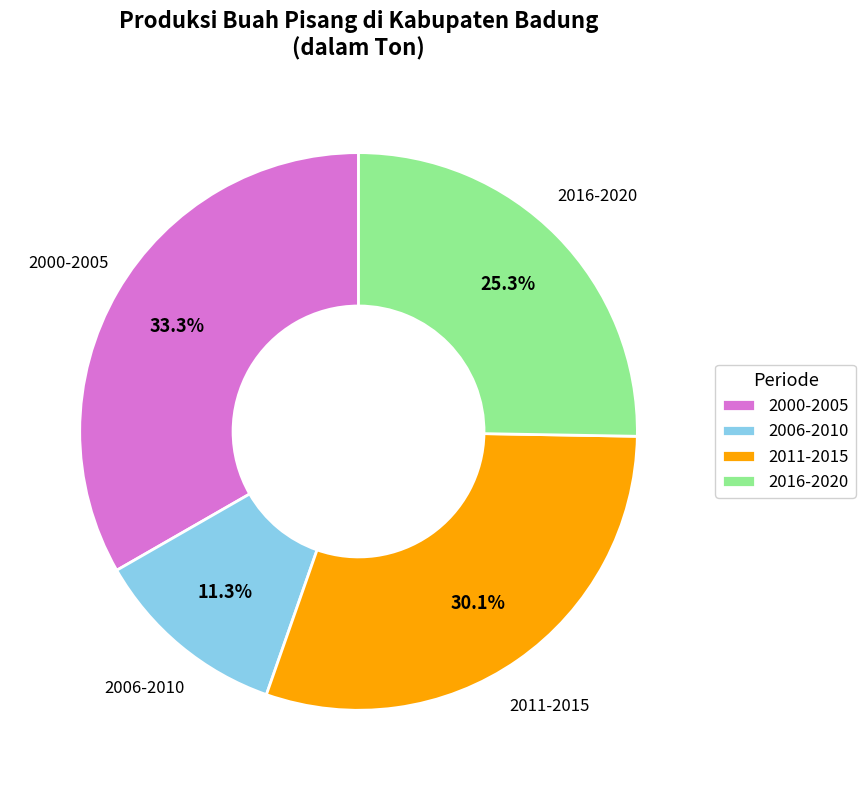

Between 2006-2010 and 2016-2020, which is larger?

2016-2020